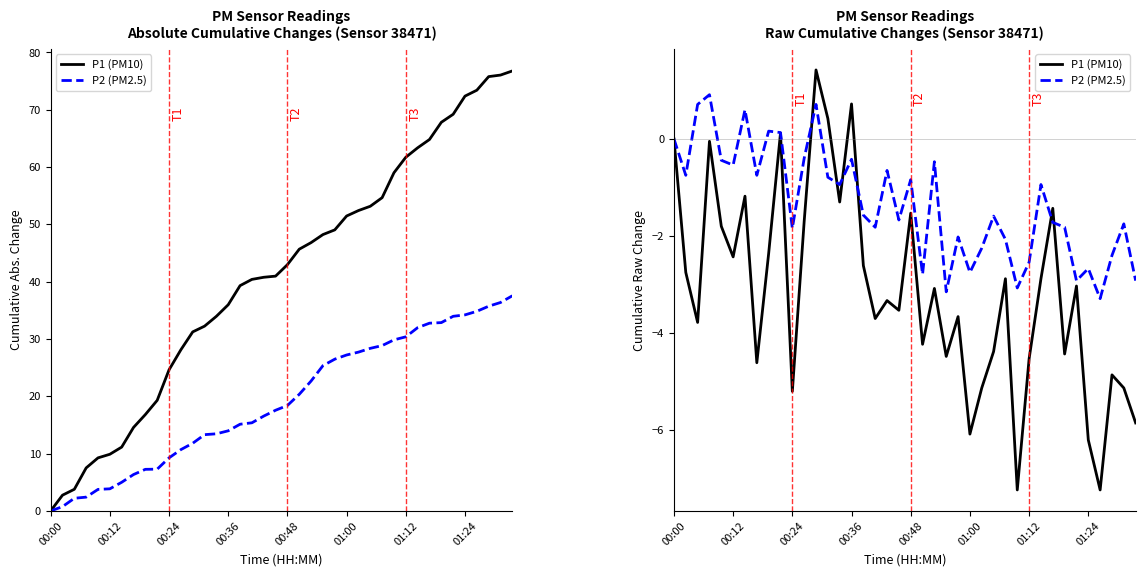

What is the value of the P2 (PM2.5) point at the 10th from the left?

0.1